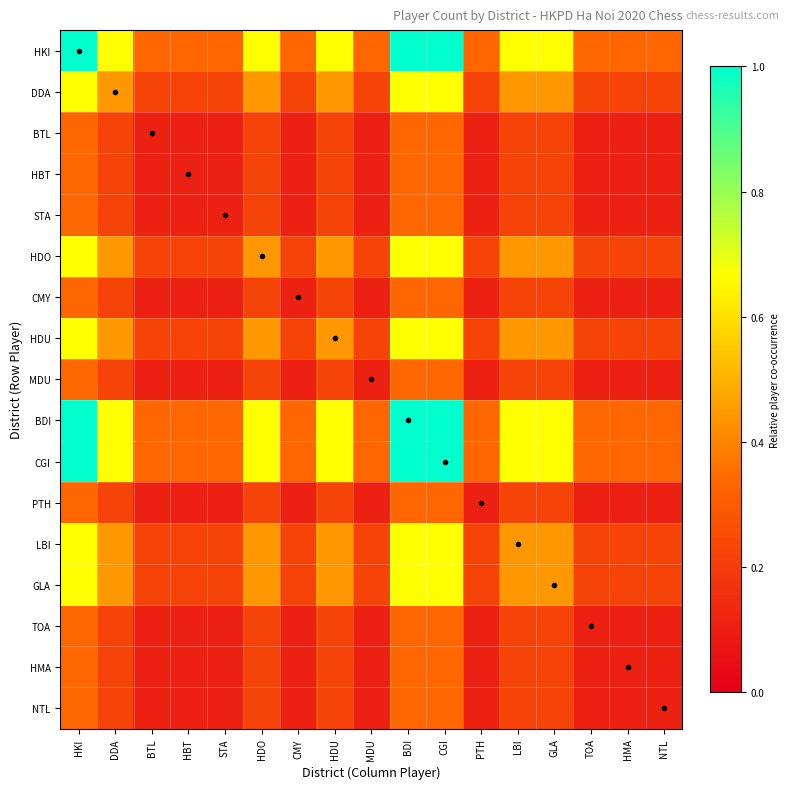

What is the total value across all series at HBT?

3.1